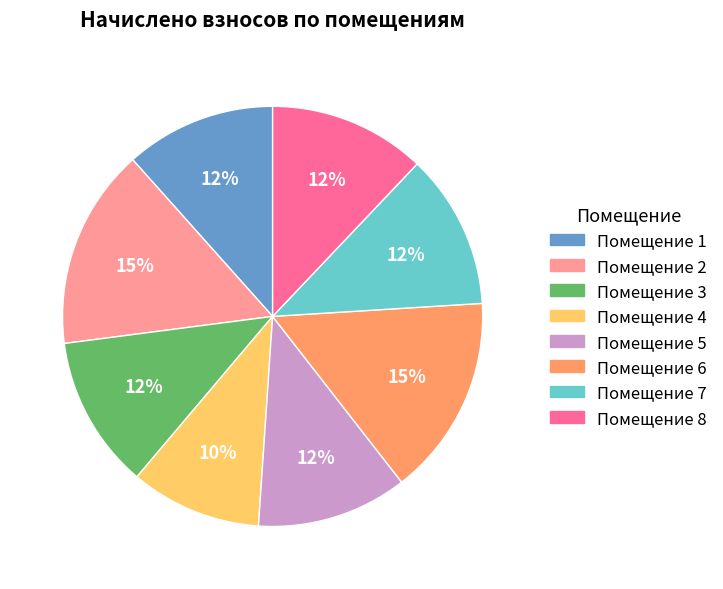

To the nearest percent, what is the difference between the largest and smallest slice percentages?

5%